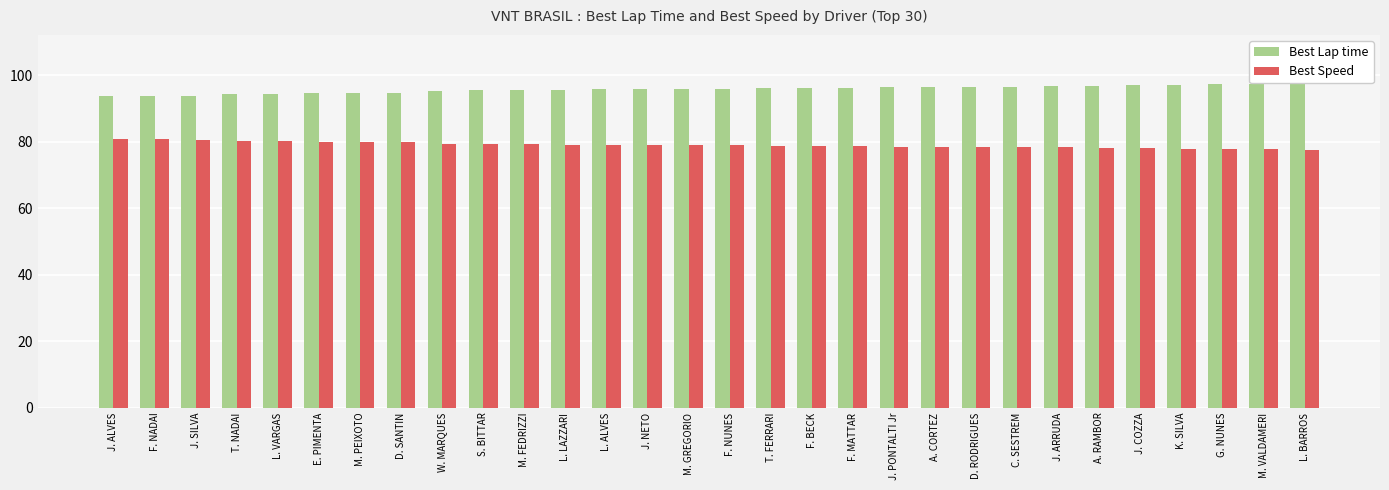

Read the Best Speed value at J. ALVES.

80.8